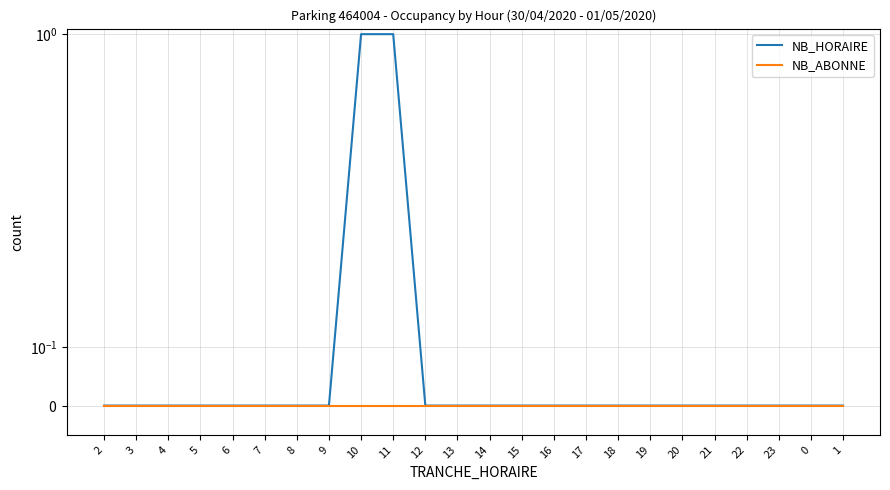

The value of NB_HORAIRE at 2 is 0. True or false?

True